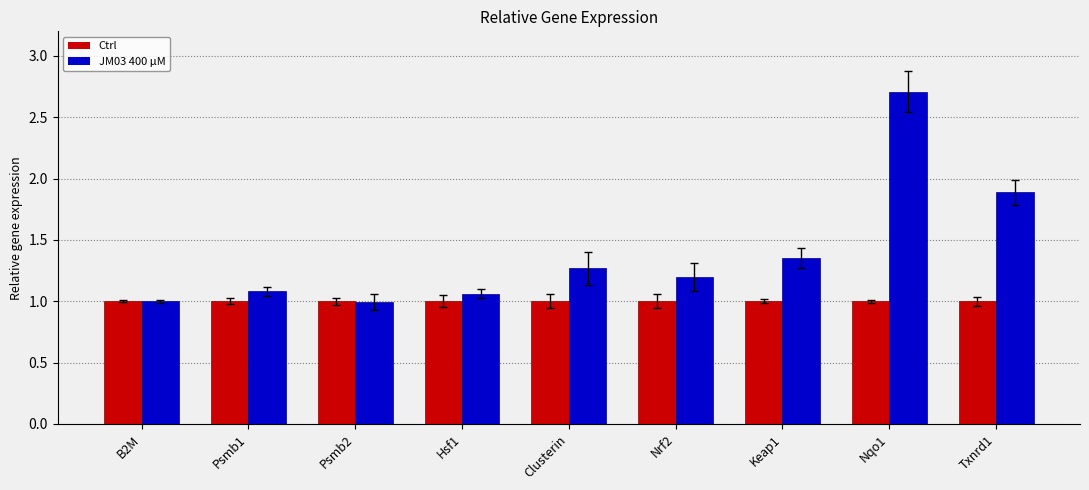

How many categories are shown in the chart?

9